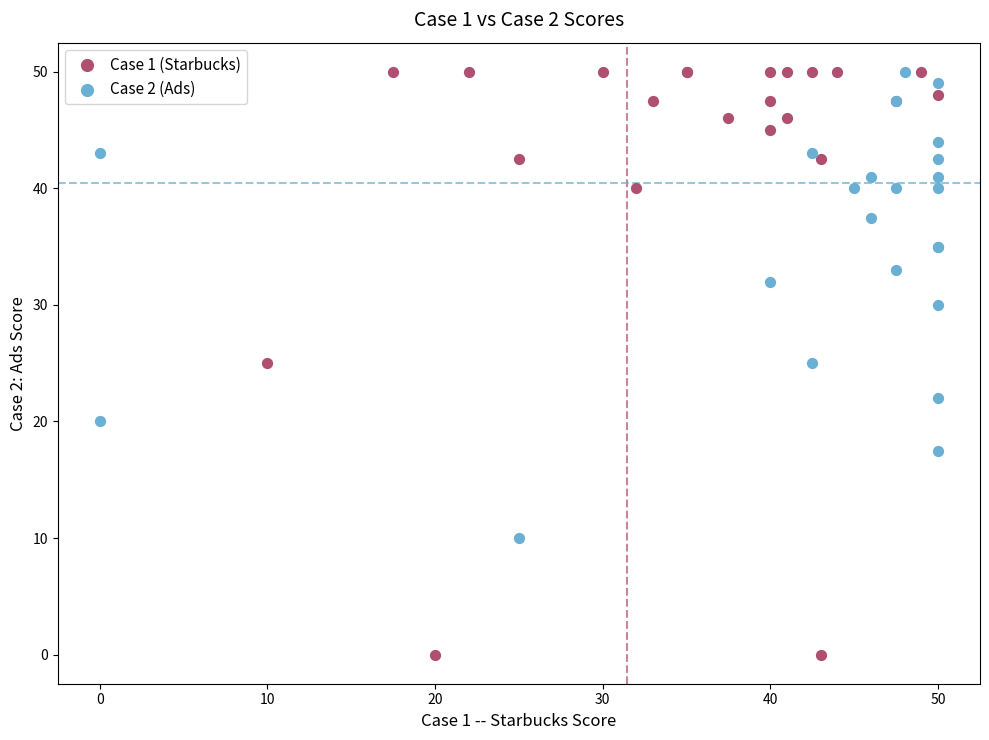

What are all the series names shown in the legend?

Case 1 (Starbucks), Case 2 (Ads)